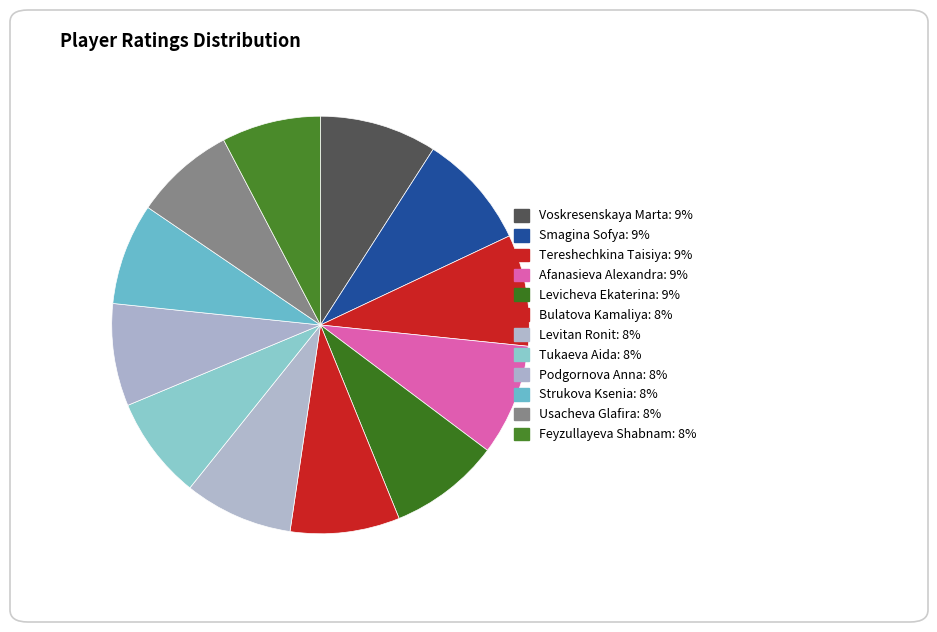

Is it true that Smagina Sofya is 9% of the pie?

True